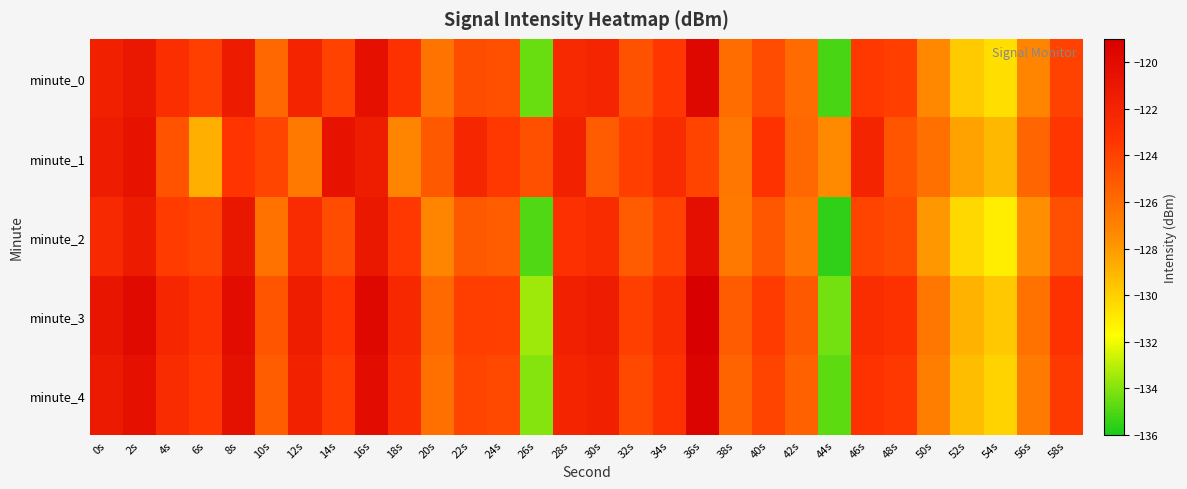

Rank the series at 58s from lowest to highest value.

minute_2, minute_0, minute_4, minute_1, minute_3